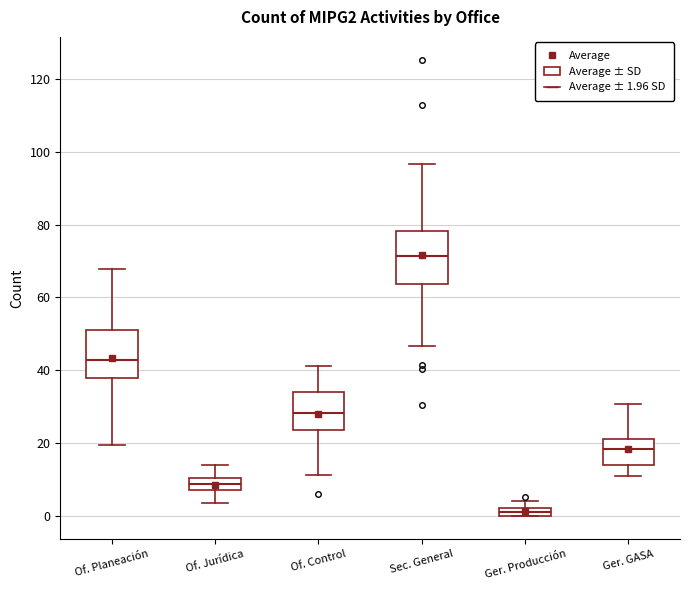

Where does the median line of the box for Of. Control sit on the y-axis? The values are not printed on the chart, so give them approximately, as read against the axis.

28